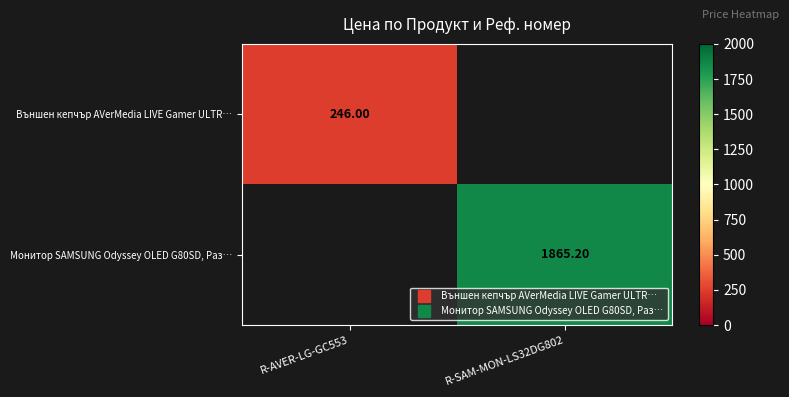

Which category has the highest value in the Монитор SAMSUNG Odyssey OLED G80SD, Раз… series?

R-AVER-LG-GC553